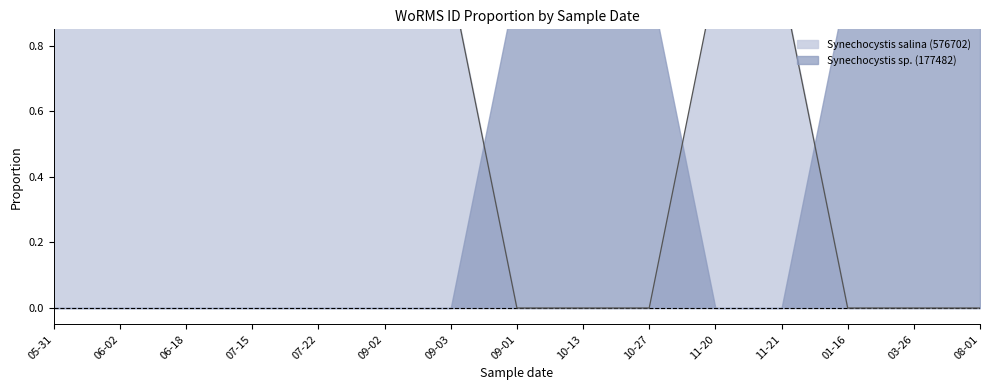

What is the difference between the maximum and minimum values?

1